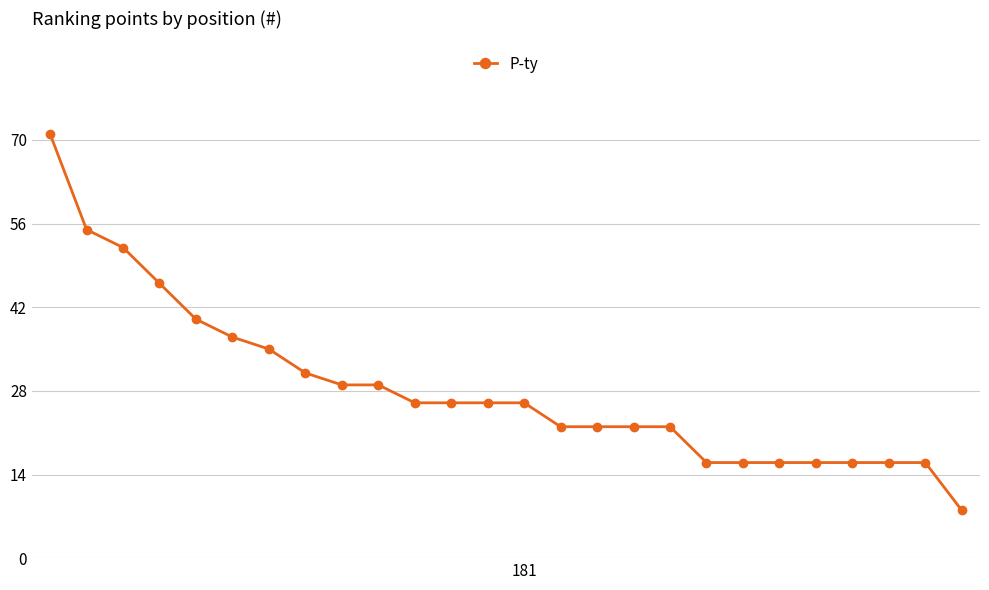

Reading left to right, list all the values displayed in this chart.

71	55	52	46	40	37	35	31	29	29	26	26	26	26	22	22	22	22	16	16	16	16	16	16	16	8